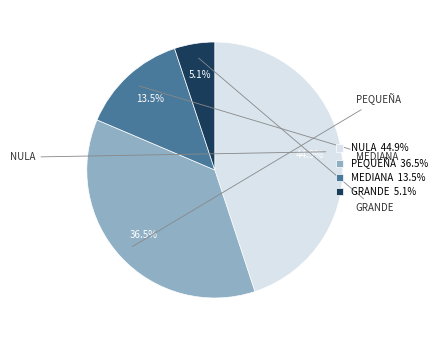

Rank the categories by value from lowest to highest.

GRANDE 5.1%, MEDIANA 13.5%, PEQUEÑA 36.5%, NULA 44.9%